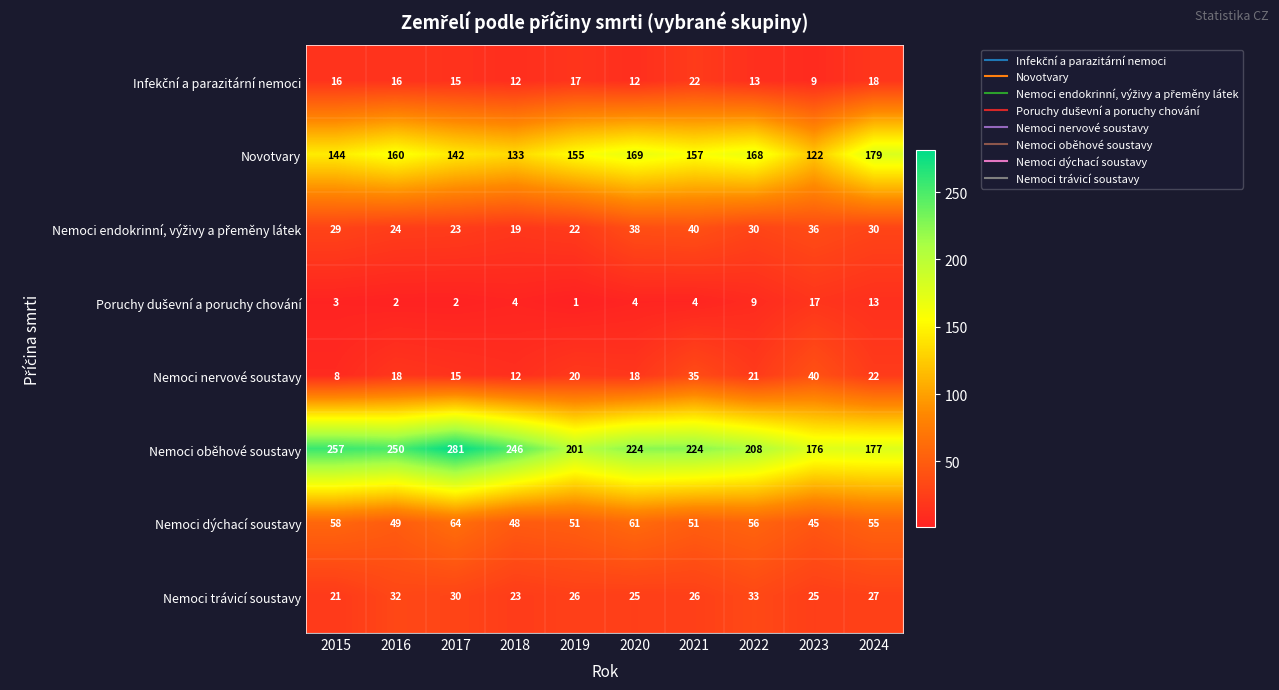

What is the difference between the maximum and minimum values in the Nemoci nervové soustavy series?

32